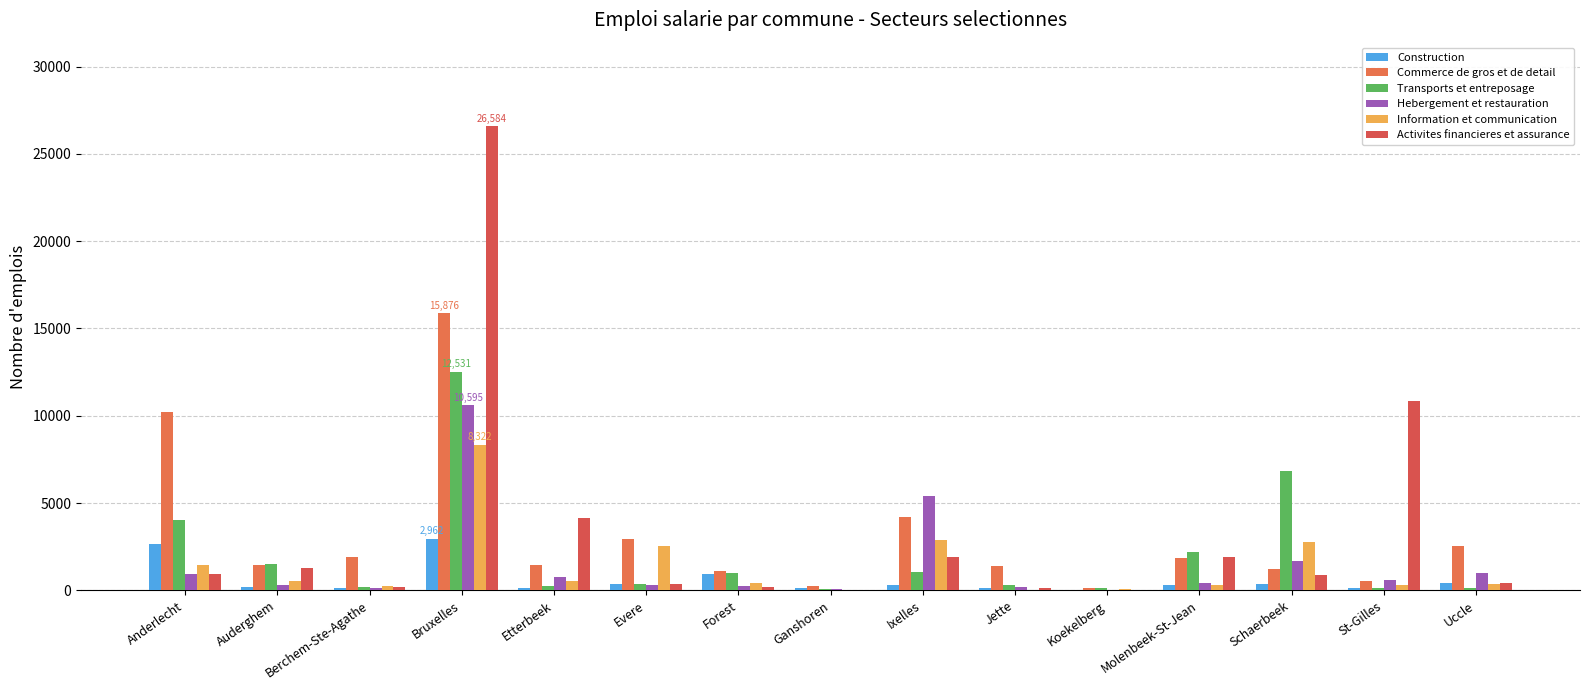

Count the number of categories in the chart.

15